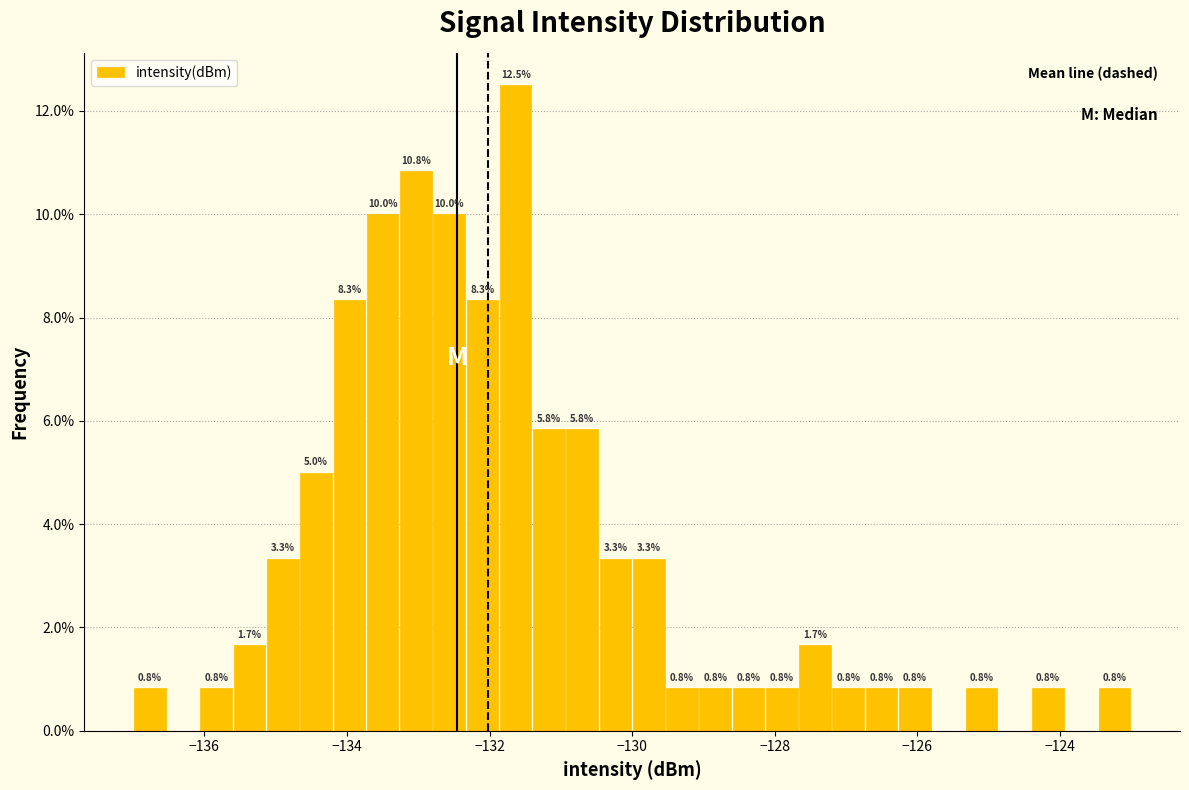

Around what value on the x-axis is the tallest bar? Give the approximate position of its centre, as read against the axis.

-131.6